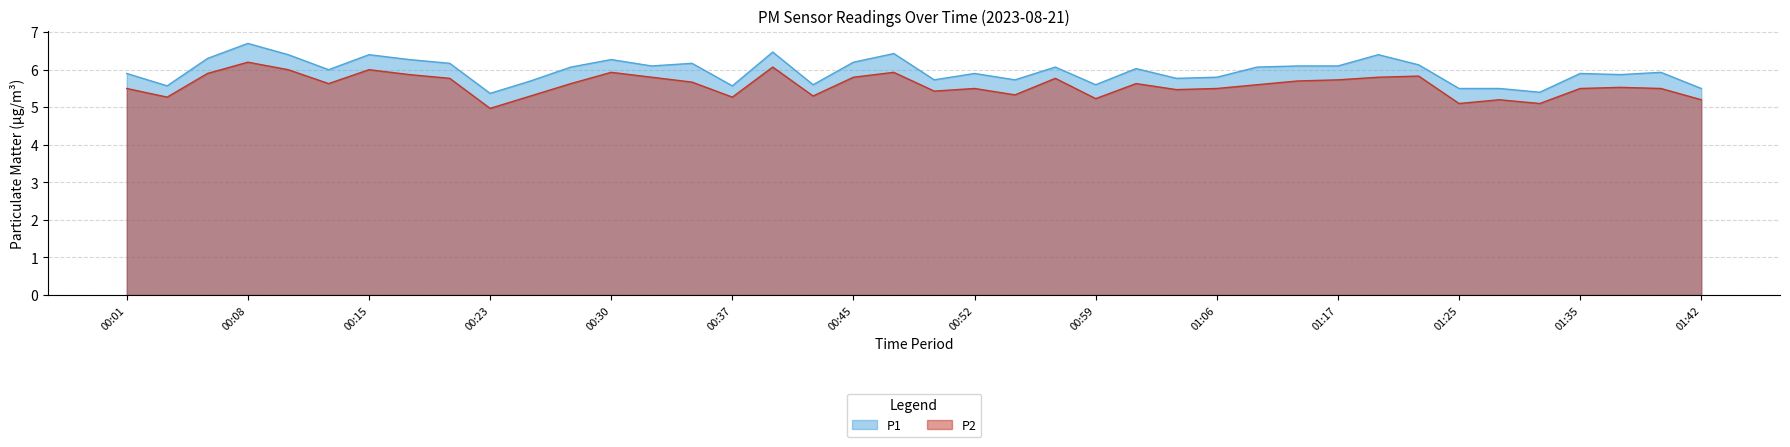

What is the sum of the P2 values at 00:35 and 01:17?

11.4